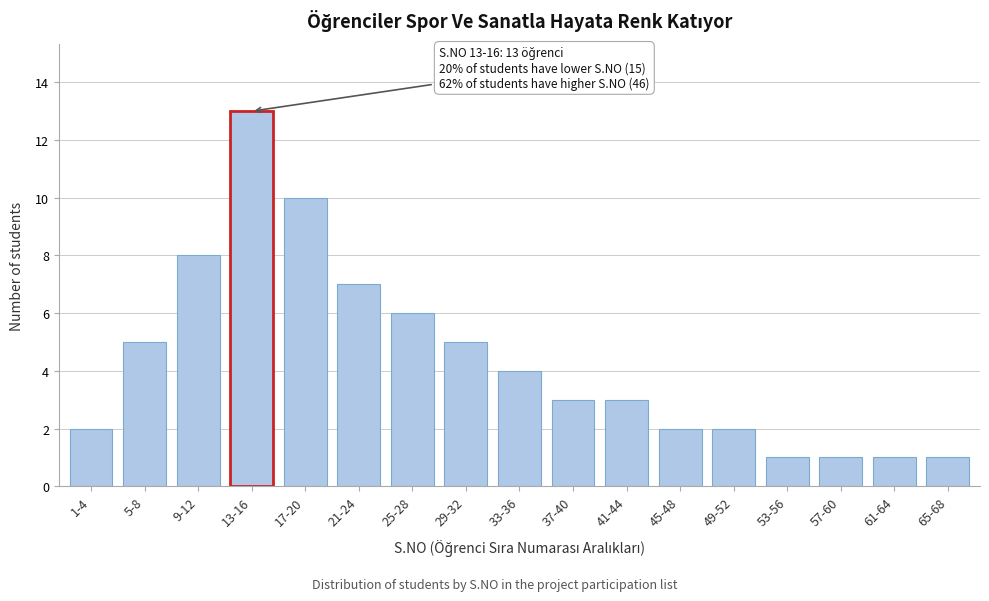

Reading left to right, list all the values displayed in this chart.

1-4=2	5-8=5	9-12=8	13-16=13	17-20=10	21-24=7	25-28=6	29-32=5	33-36=4	37-40=3	41-44=3	45-48=2	49-52=2	53-56=1	57-60=1	61-64=1	65-68=1